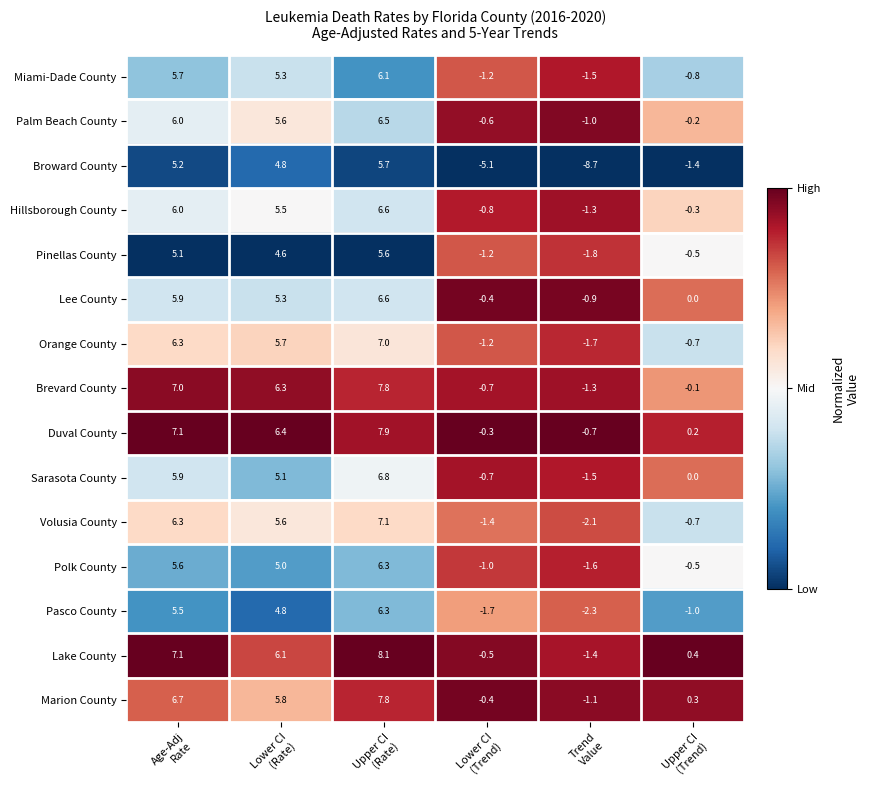

What is the sum of all Duval County values?

20.6